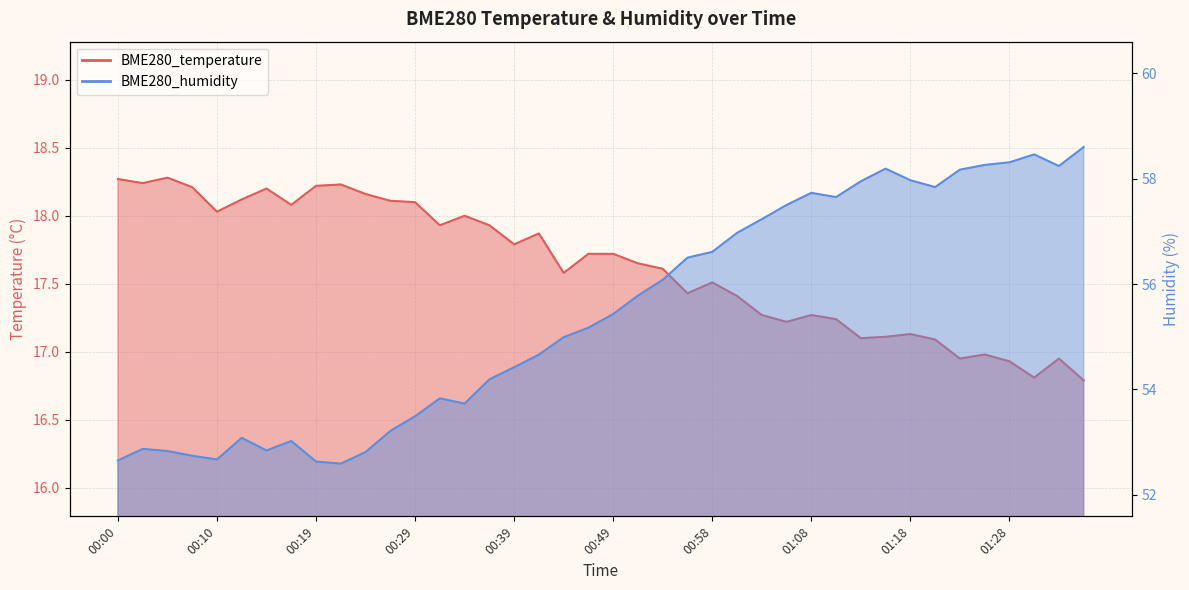

At which category does BME280_temperature reach its first local valley?

00:02